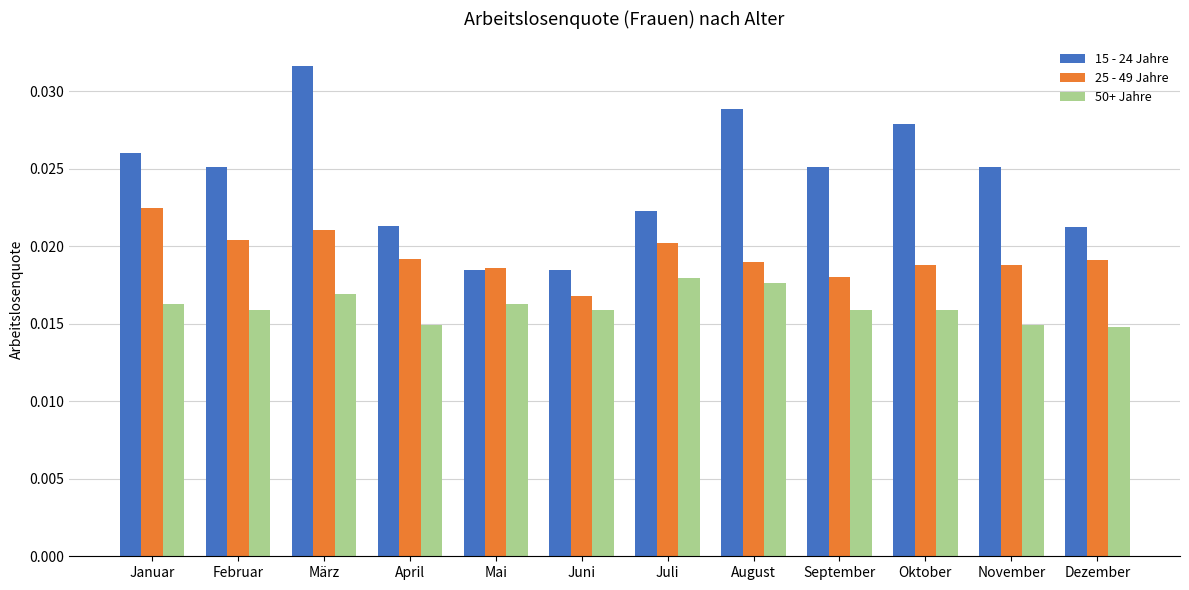

Which series has the largest total across all categories?

15 - 24 Jahre